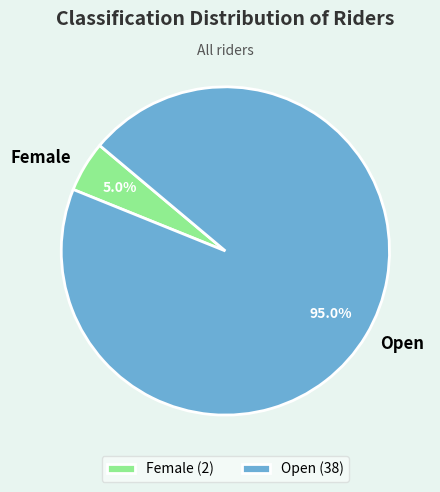

Which slice is the largest?

Open